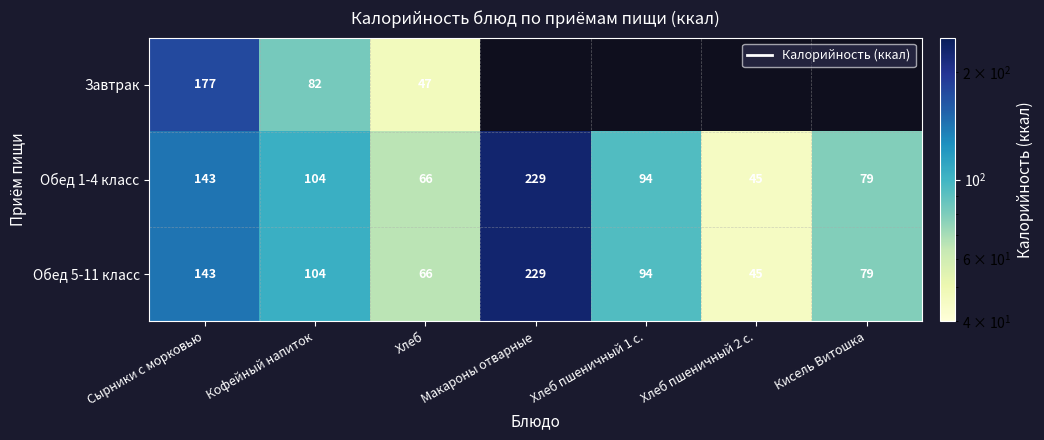

List the labels in order of Обед 5-11 класс value, smallest first.

Хлеб пшеничный 2 с., Хлеб, Кисель Витошка, Хлеб пшеничный 1 с., Кофейный напиток, Сырники с морковью, Макароны отварные